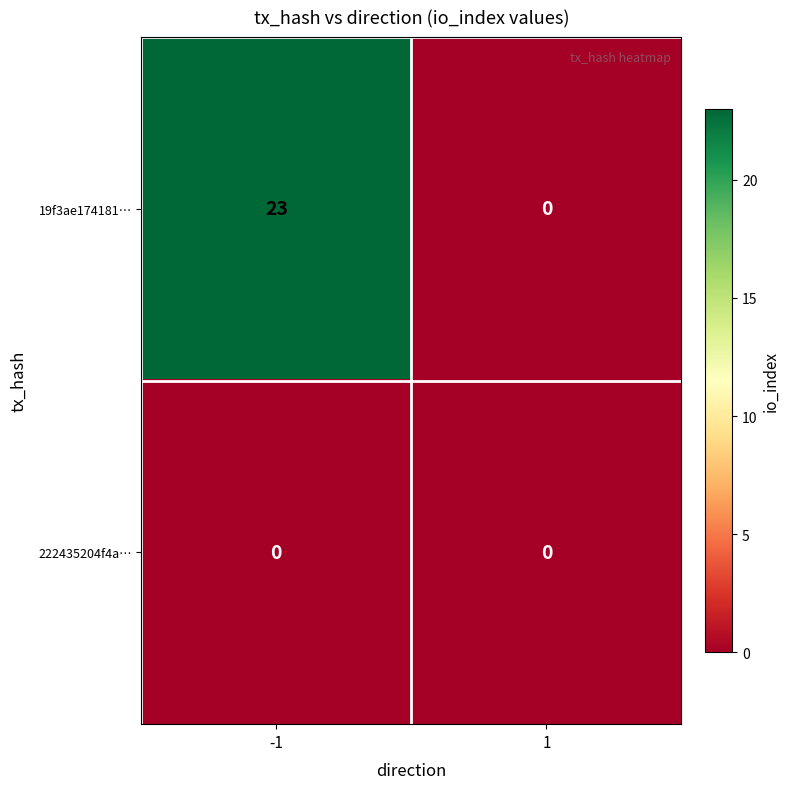

Which series changed the most between -1 and 1?

19f3ae174181…